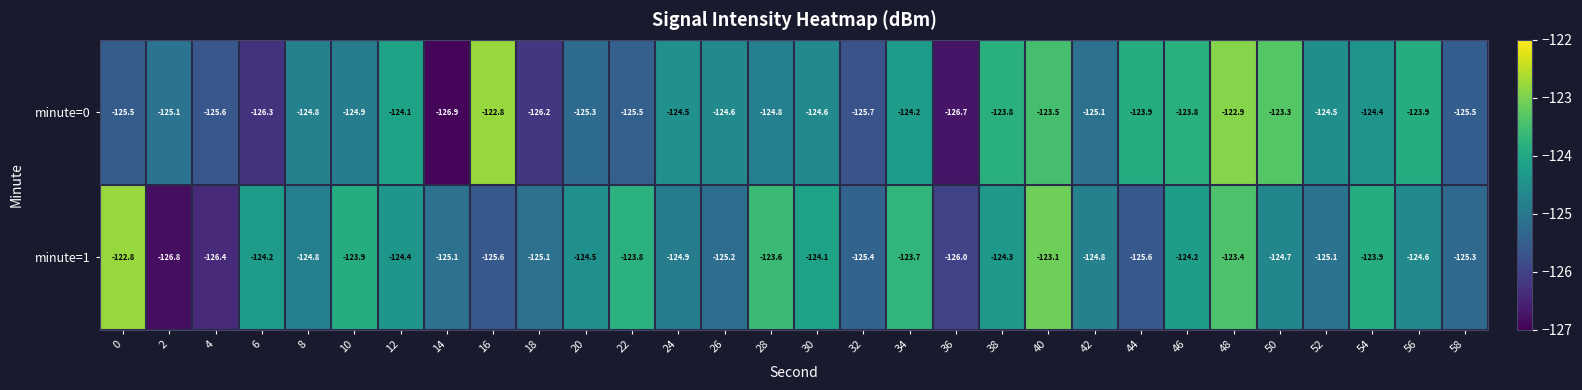

Which series changed the most between 0 and 30?

minute=1